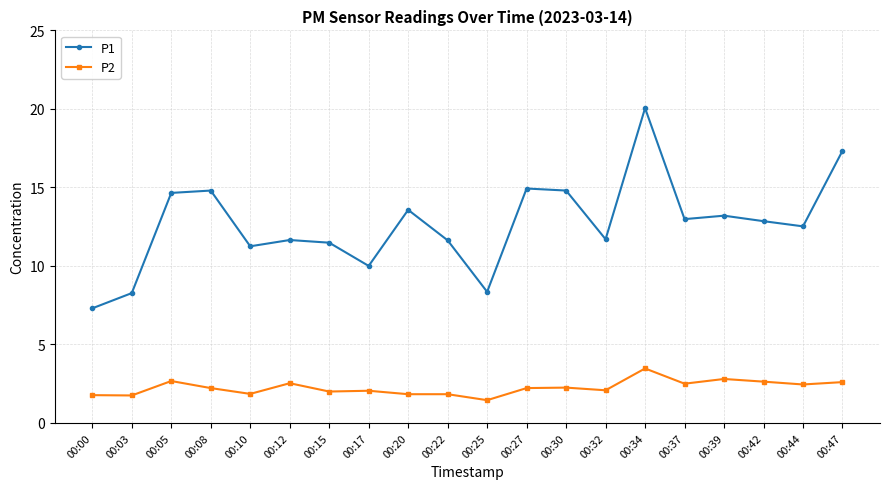

Is this an area chart (filled region under the line)?

No